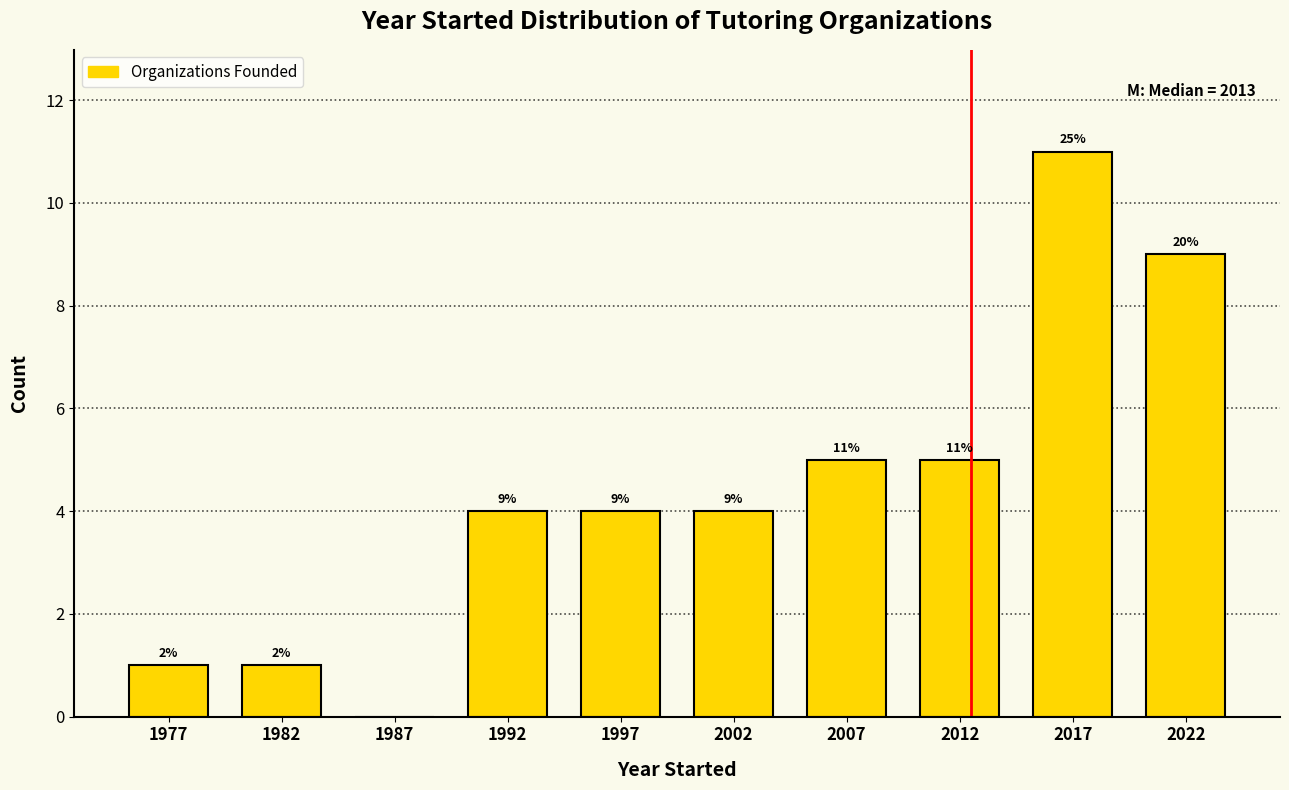

Which range on the x-axis has the tallest bar?

2015 to 2020